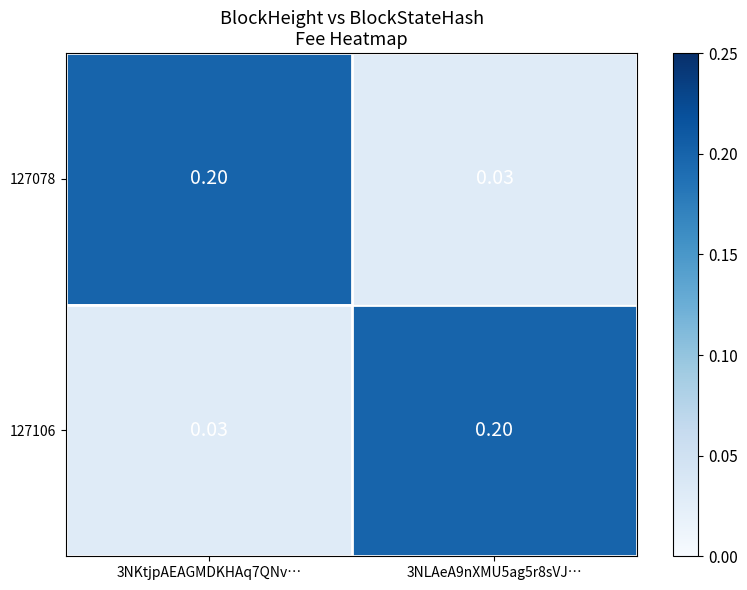

Is the value of 127106 at 3NKtjpAEAGMDKHAq7QNv… greater than the value of 127078 at 3NKtjpAEAGMDKHAq7QNv…?

No